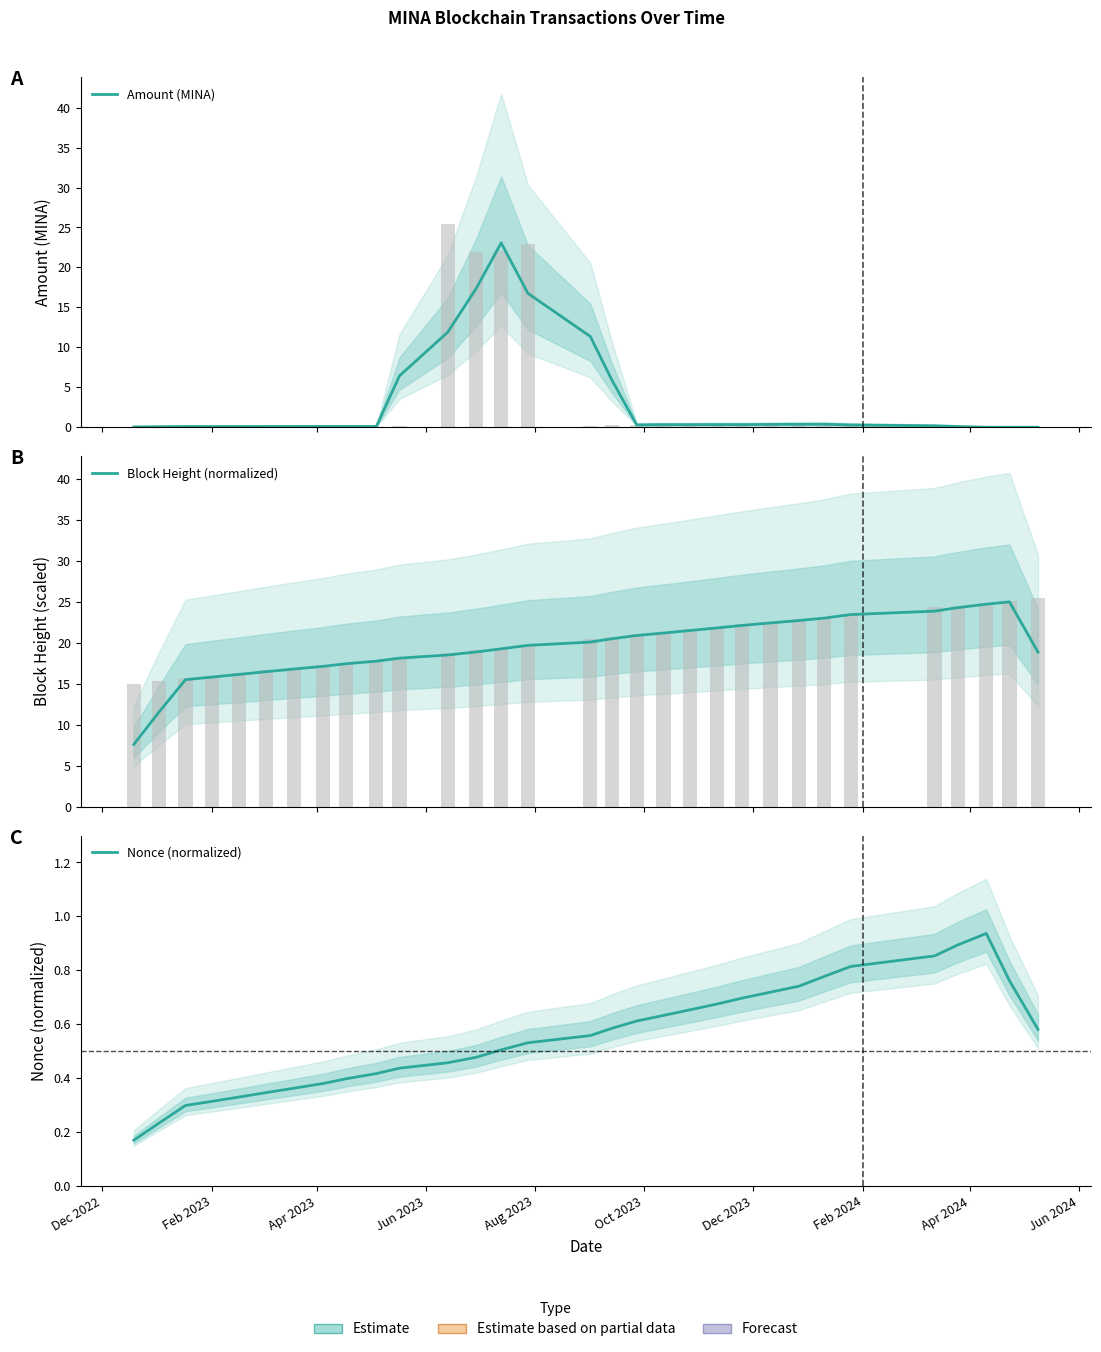

Are the bars horizontal?

No